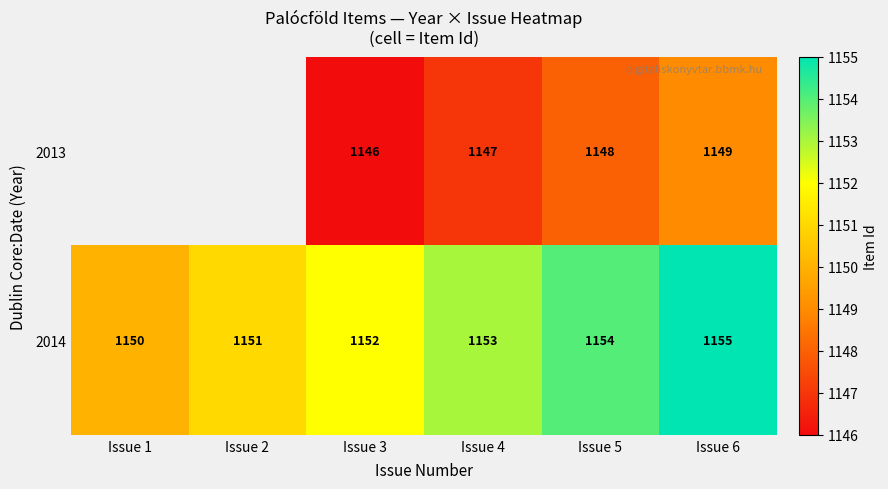

How many values in the 2014 series are below 1153?

3